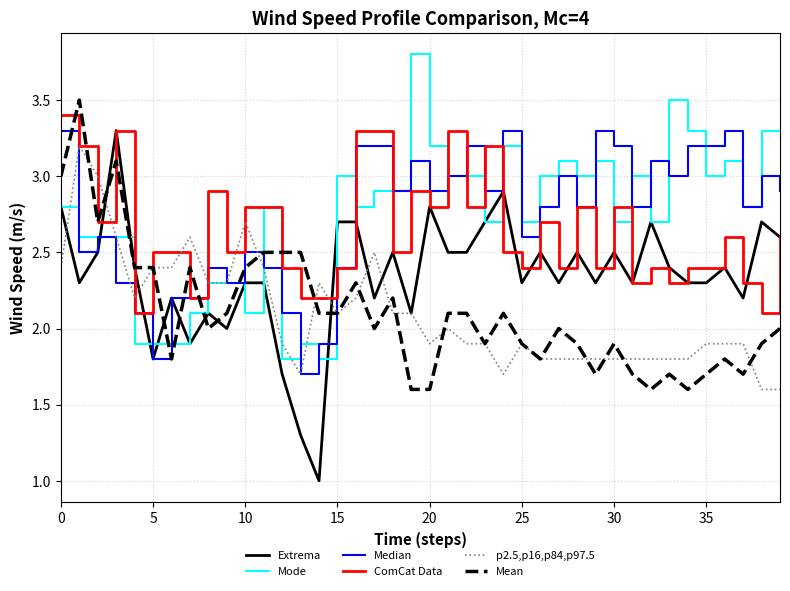

What is the greatest value displayed?

3.8